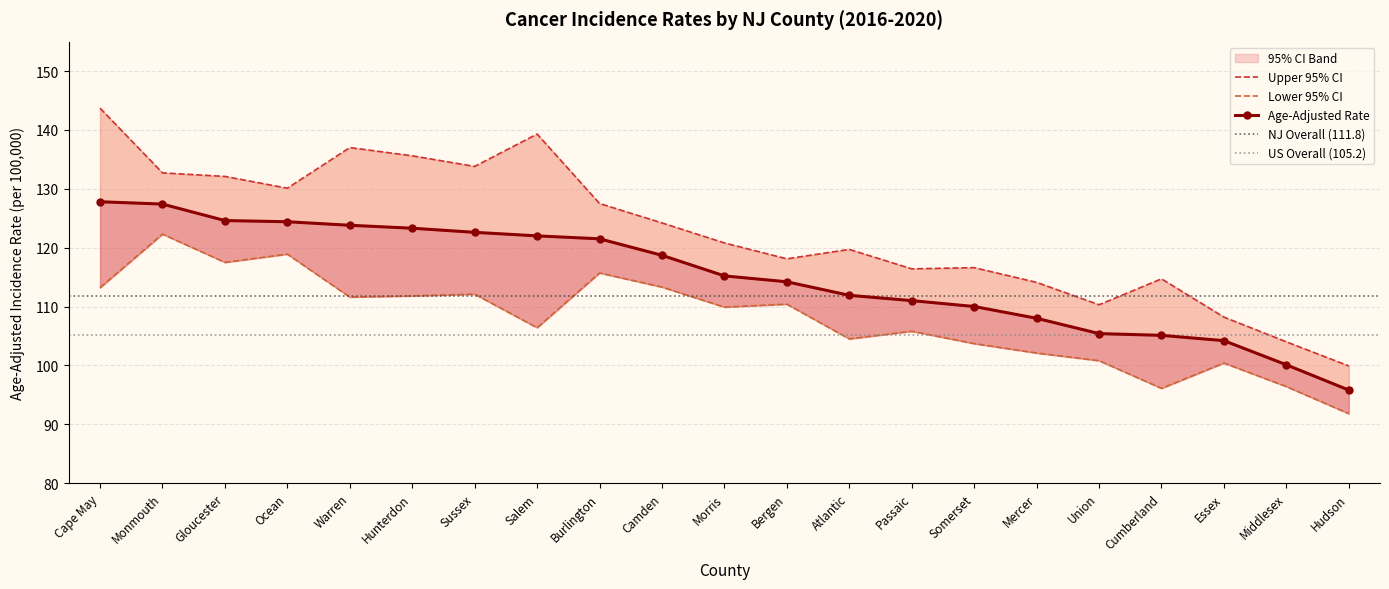

What is the sum of all Upper 95% CI values?

2578.8